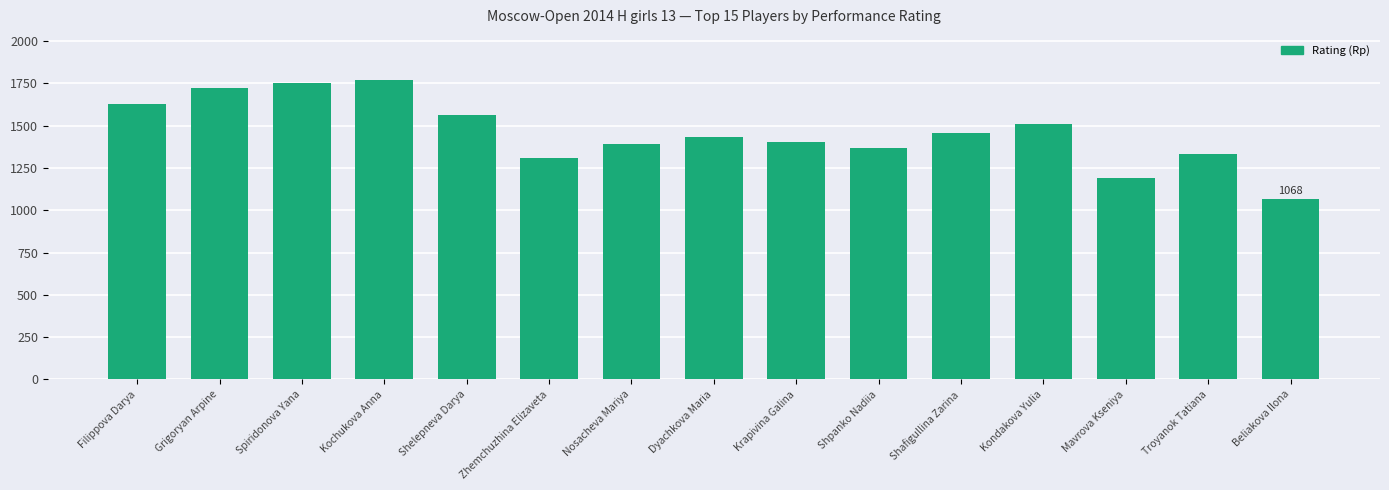

Which category has the lowest value across all series?

Beliakova Ilona